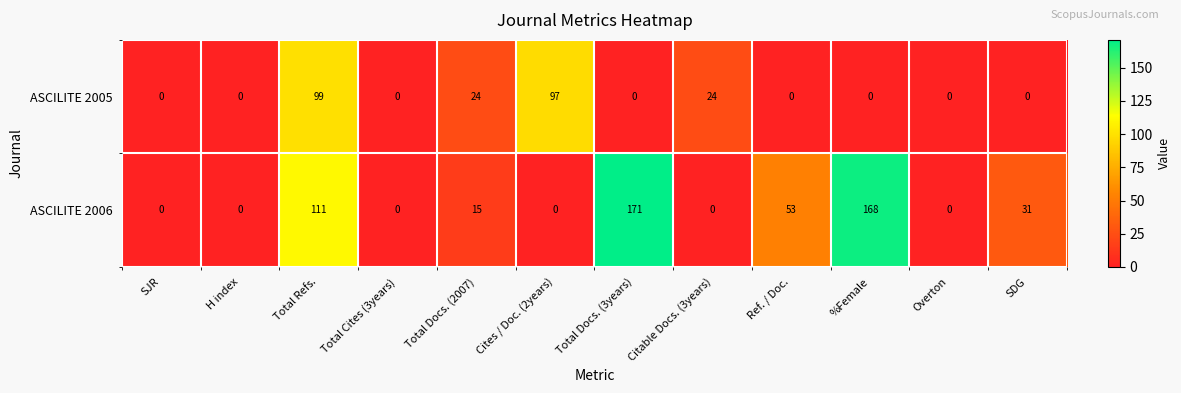

Count the number of data series in this chart.

2